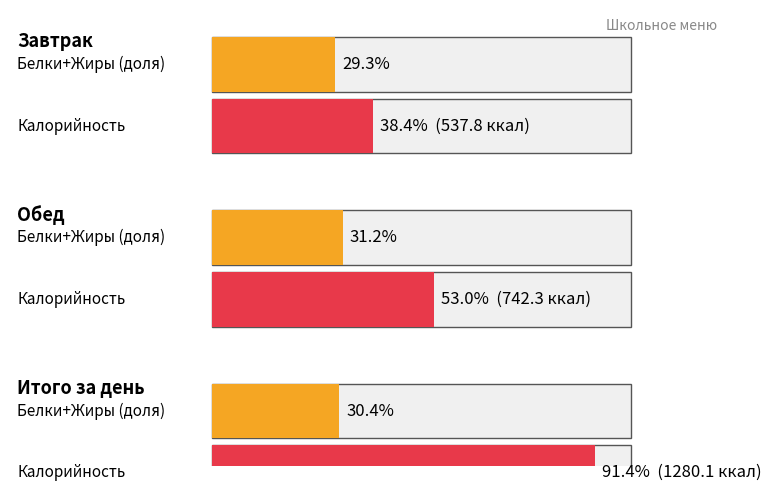

What is the label of the 2nd bar from the right?

Обед